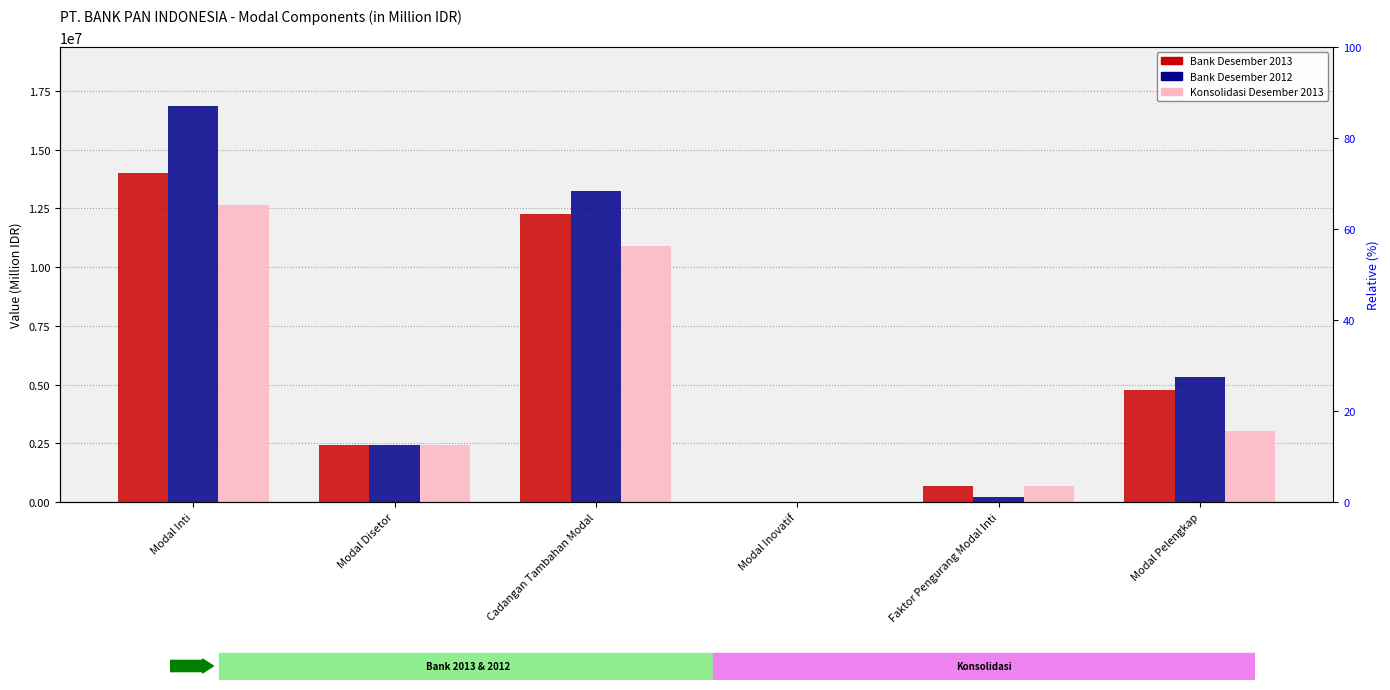

At how many categories does at least one series exceed 15180057?

1